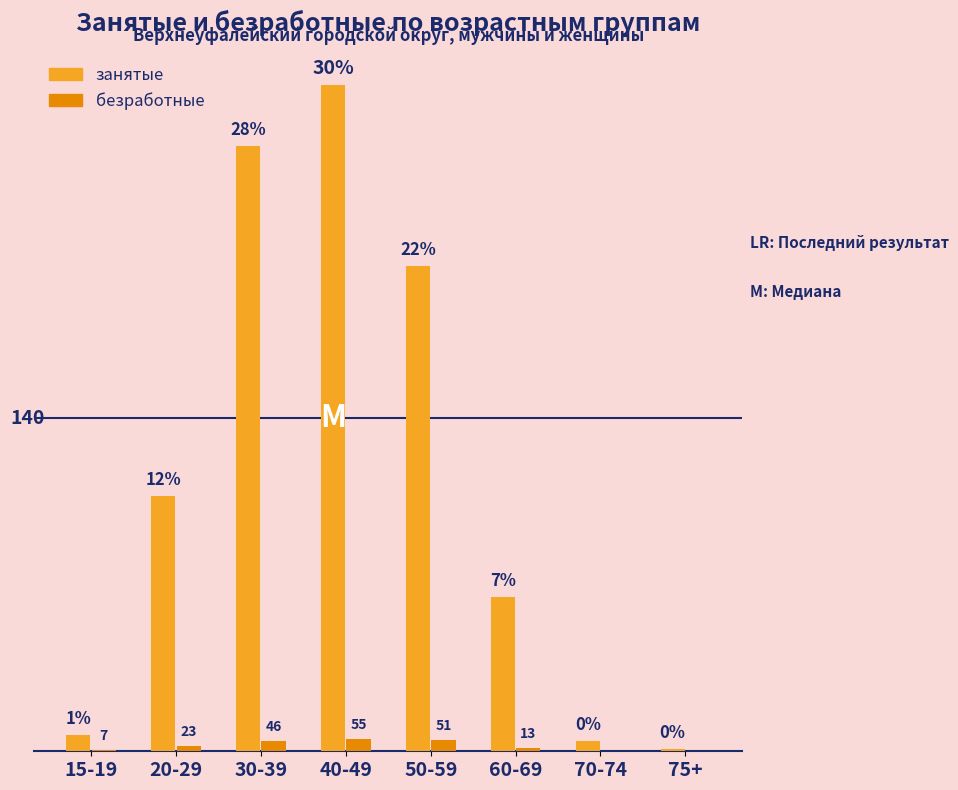

Is the value of безработные at 30-39 greater than the value of занятые at 70-74?

No